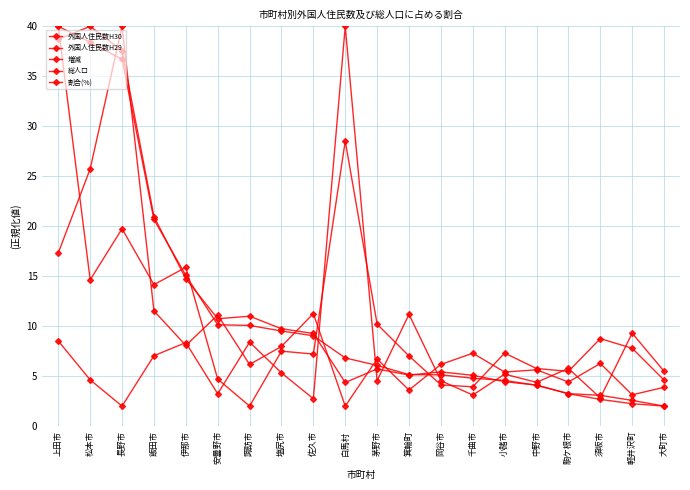

Reading left to right, what are all the values shown in this chart?

外国人住民数H30: 40.0	38.4	36.7	20.7	15.1	10.1	10.1	9.5	9.0	6.8	6.1	5.1	5.1	4.8	4.6	4.1	3.2	3.1	2.6	2.0
外国人住民数H29: 38.7	40.0	37.6	21.0	14.7	10.7	11.0	9.7	9.3	4.4	5.7	5.1	5.4	5.1	4.4	4.1	3.2	2.7	2.2	2.0
増減: 40.0	14.6	19.7	14.2	15.9	4.7	2.0	7.5	7.2	28.5	10.2	7.0	4.1	3.9	7.3	5.8	5.5	8.8	7.8	4.6
総人口: 17.3	25.7	40.0	11.5	8.1	11.1	6.2	8.0	11.3	2.0	6.7	3.6	6.2	7.3	5.4	5.6	4.4	6.3	3.1	3.9
割合(%): 8.5	4.6	2.0	7.0	8.4	3.2	8.4	5.3	2.7	40.0	4.5	11.2	4.5	3.1	5.2	4.4	5.8	2.8	9.3	5.5